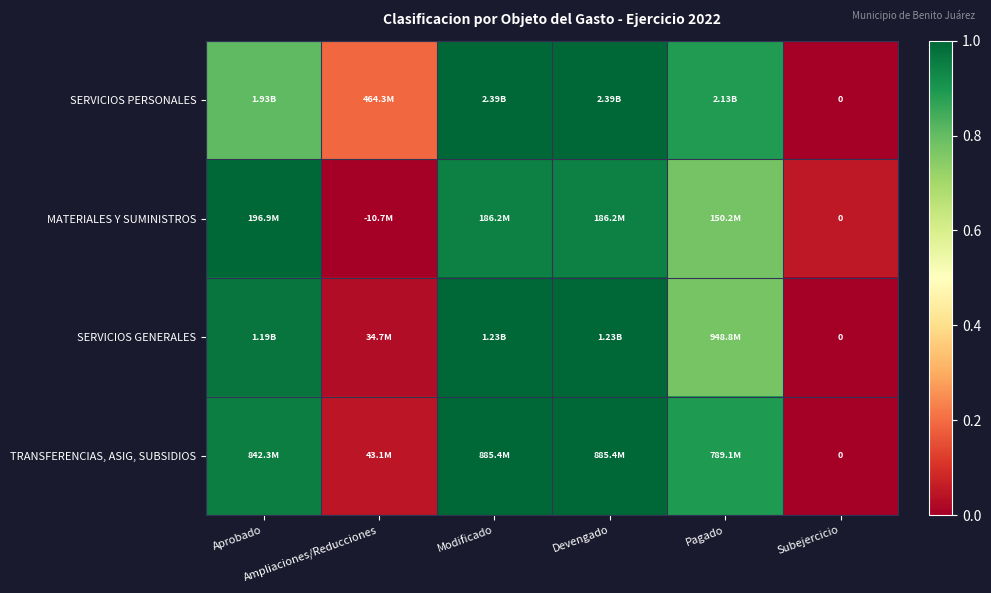

The value of MATERIALES Y SUMINISTROS at Aprobado is 1.0. True or false?

True